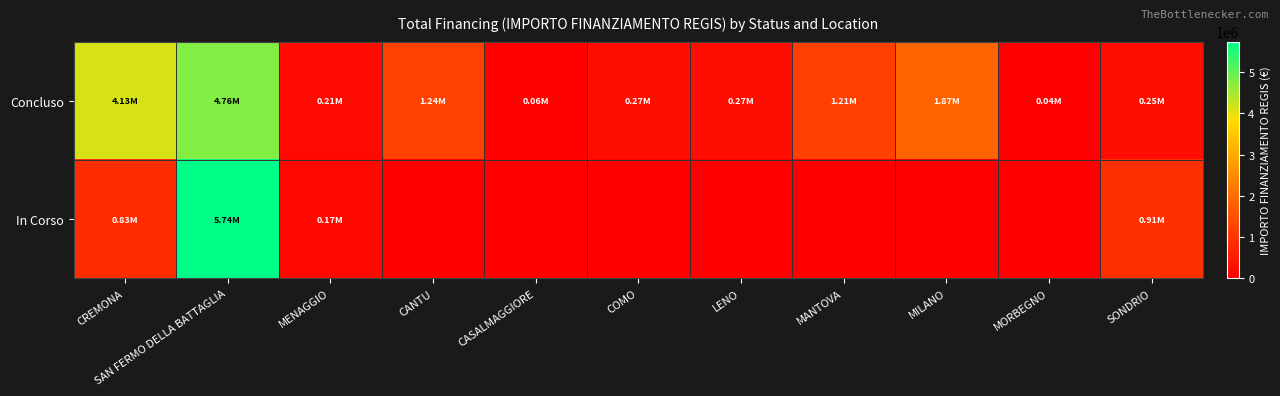

Which series has the largest range (max minus min)?

In Corso